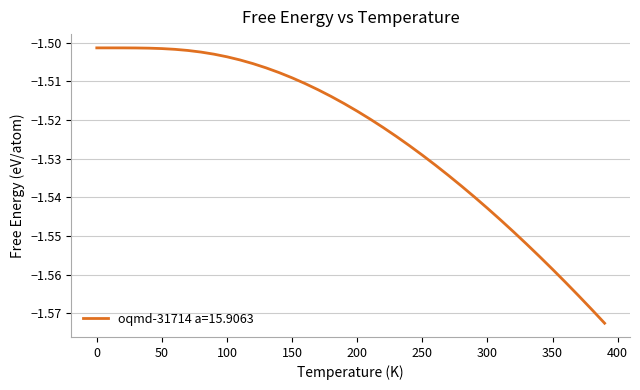

What is the greatest value displayed?

-1.5